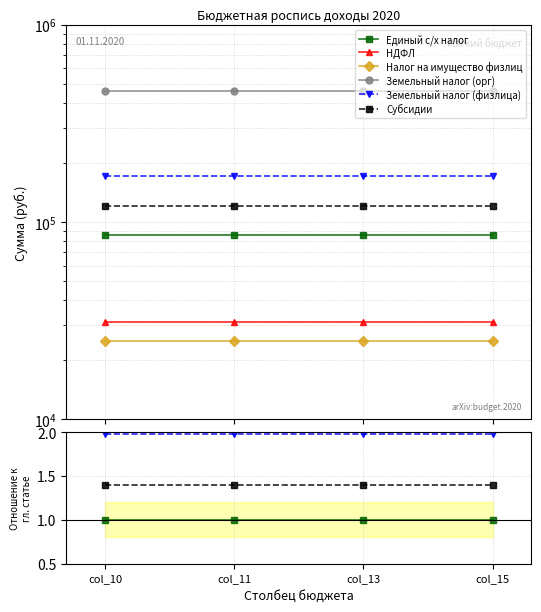

Rank the categories by Земельный налог (орг) value from highest to lowest.

col_10, col_11, col_13, col_15